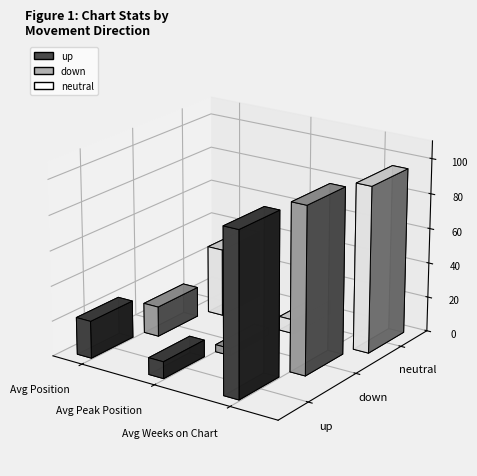

How many groups of bars are there?

3